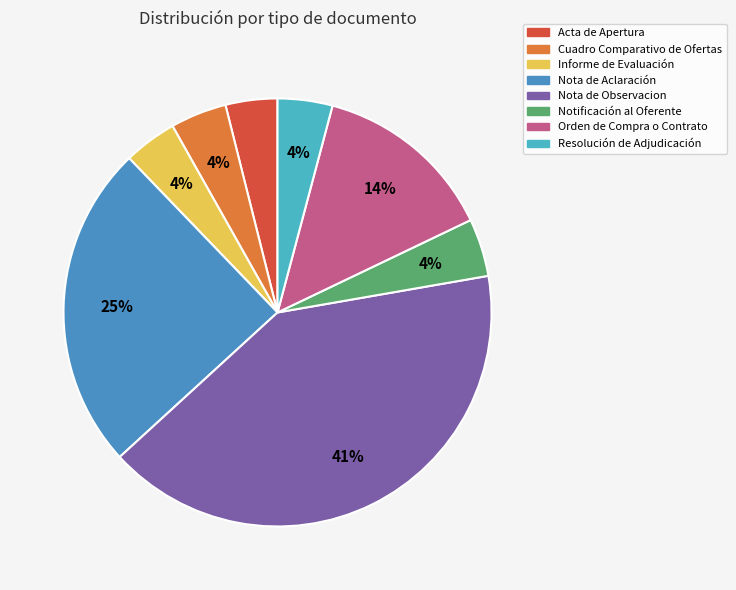

Count the number of slices in the pie.

8